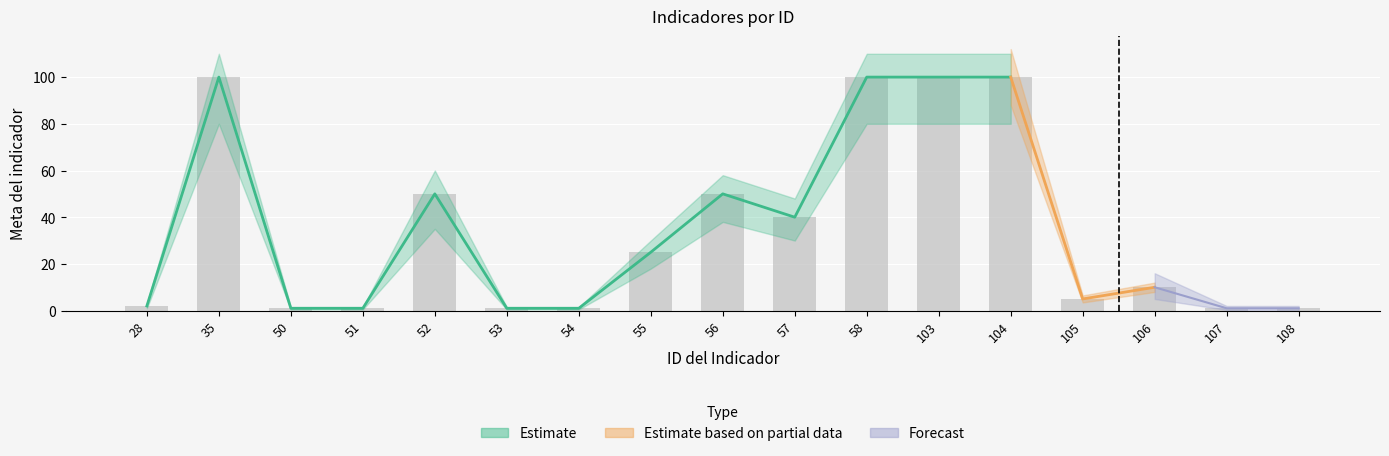

What is the value of the 11th bar from the left?

100